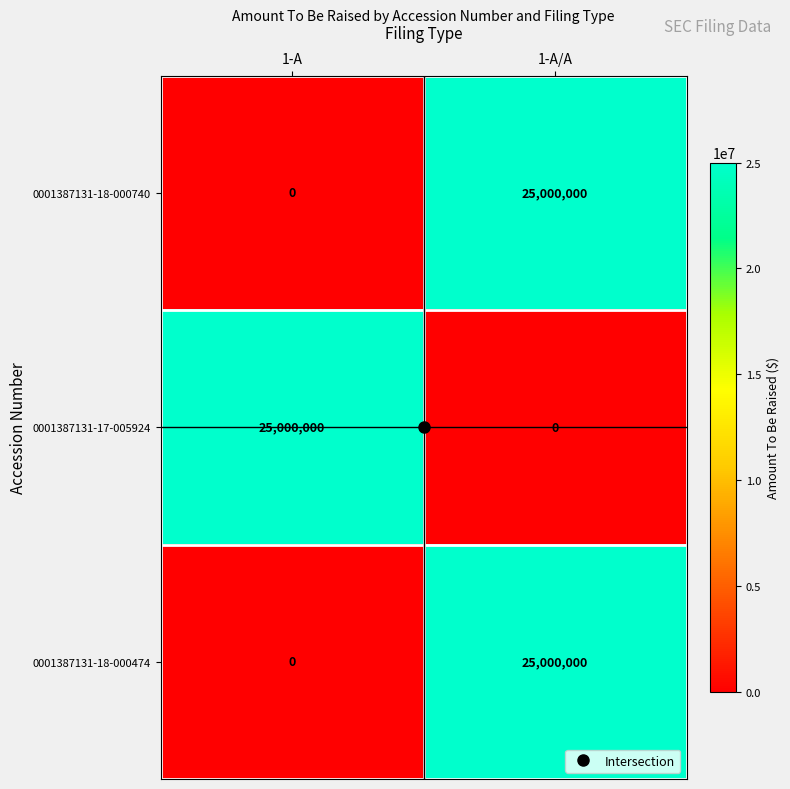

At which label is 0001387131-18-000474 closest to 12500000?

1-A